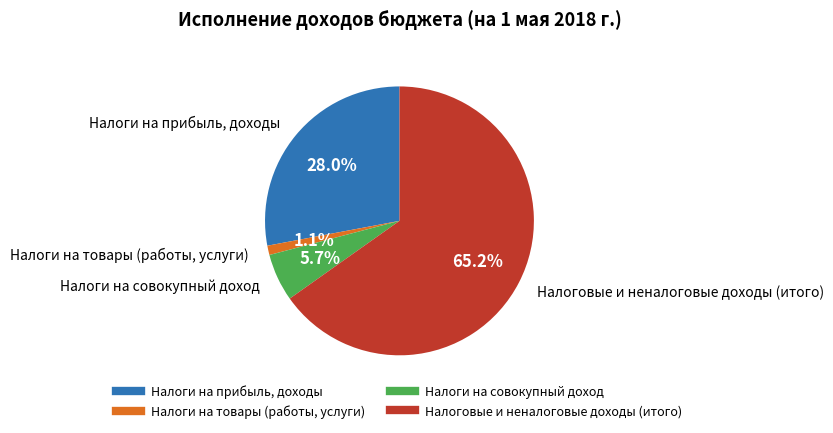

To the nearest percent, what is the difference between the largest and smallest slice percentages?

64%